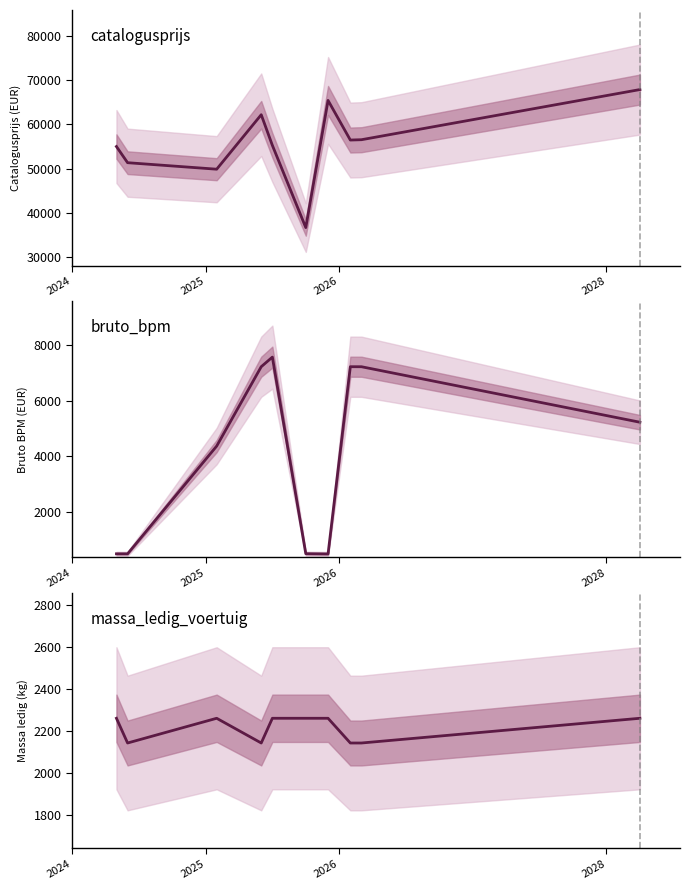

How many lines are shown in the chart?

3